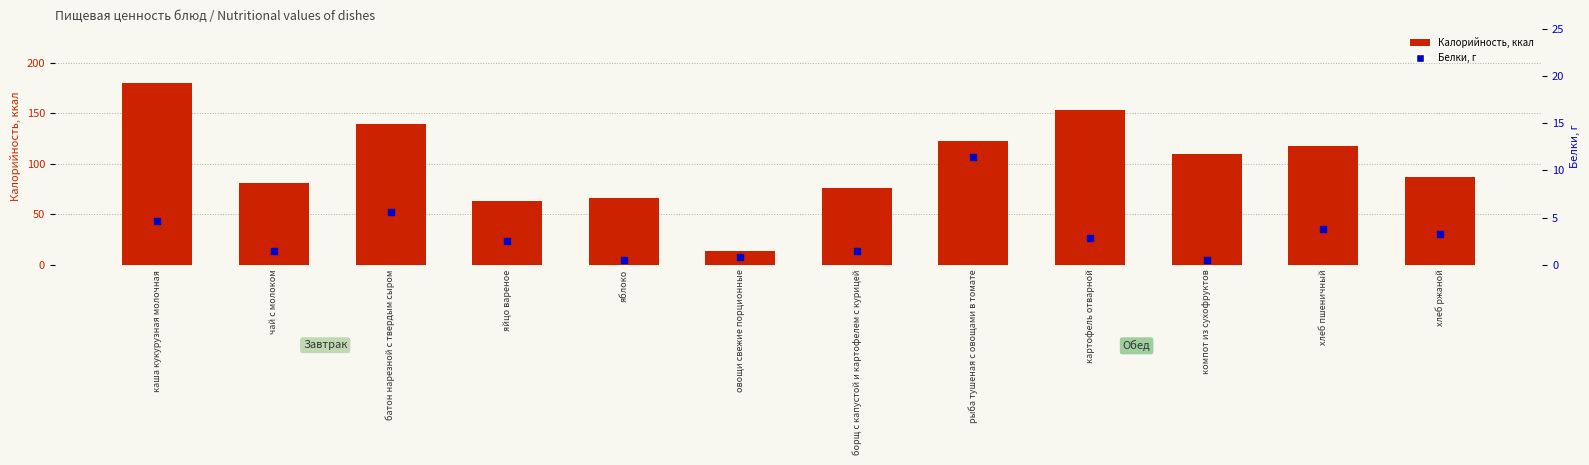

At how many categories does at least one series exceed 166?

1